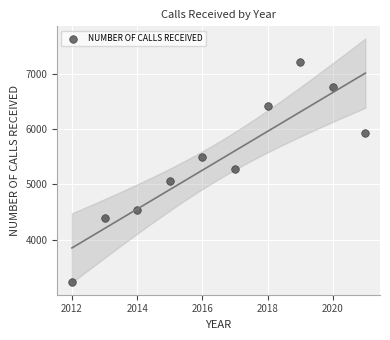

What is the range of X values (max minus min)?

9